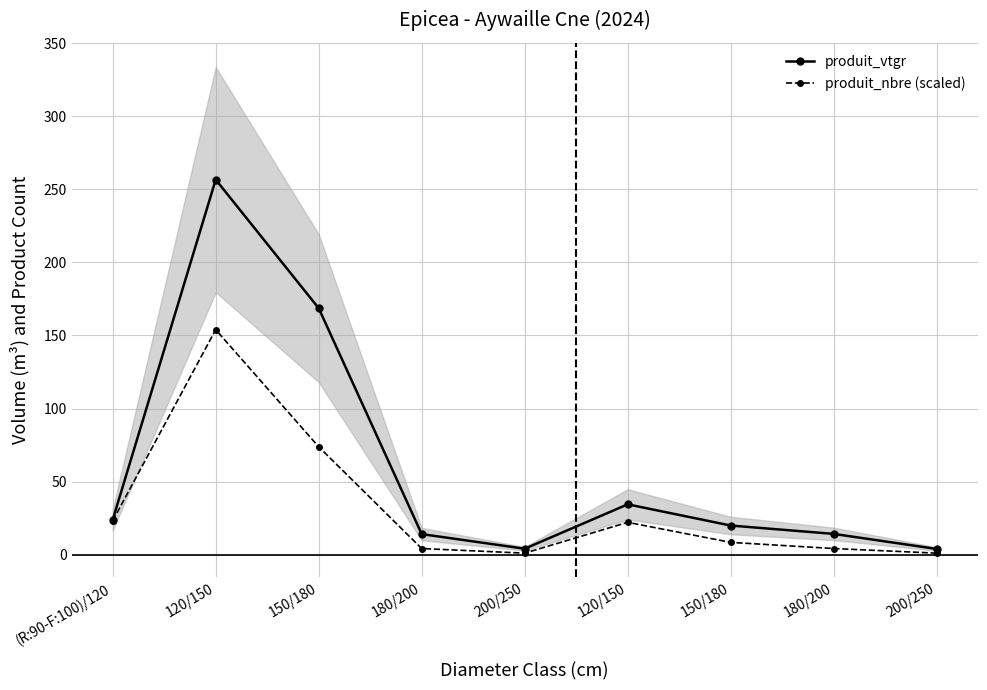

Rank the series by their average value, from highest to lowest.

produit_vtgr, produit_nbre (scaled)